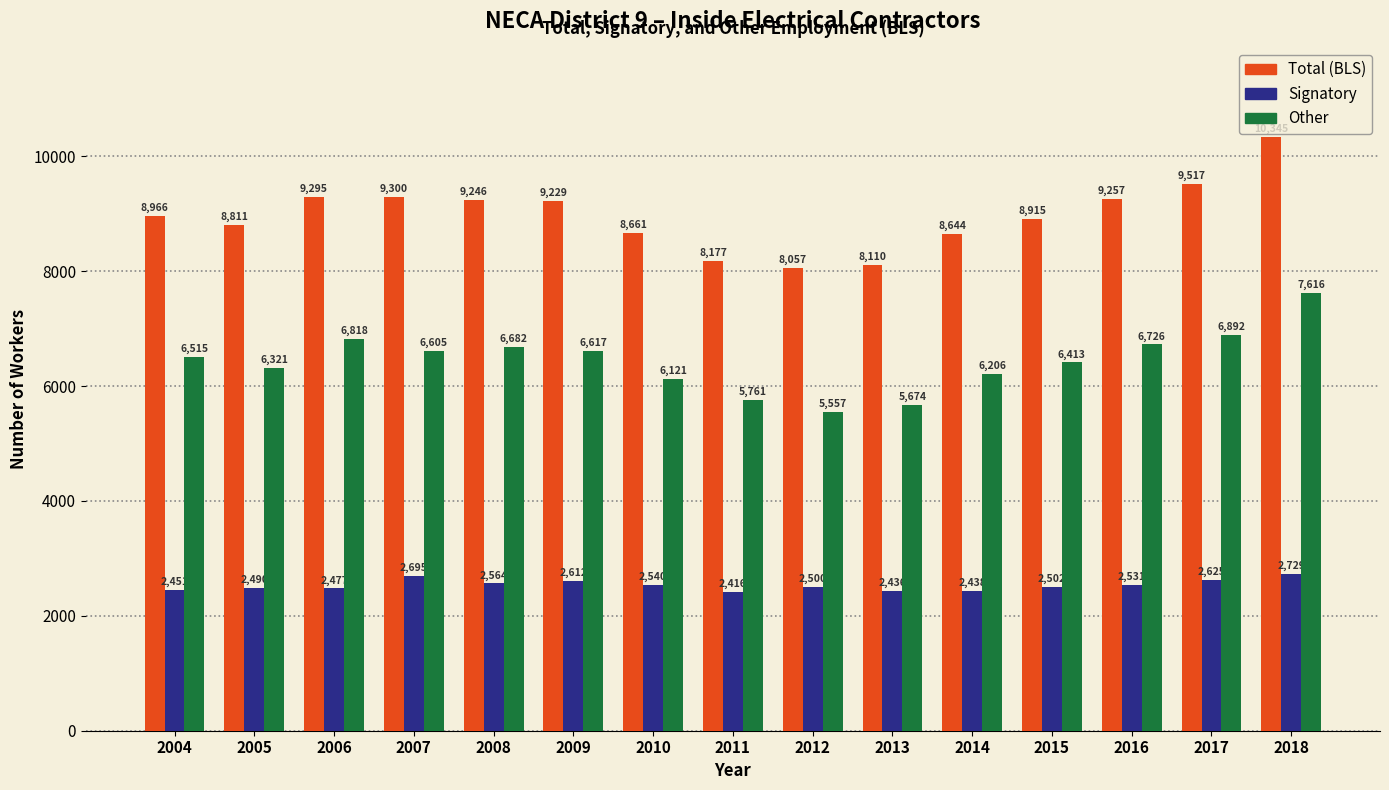

Reading left to right, extract all data points from this chart.

Total (BLS): 8966	8811	9295	9300	9246	9229	8661	8177	8057	8110	8644	8915	9257	9517	10345
Signatory: 2451	2490	2477	2695	2564	2612	2540	2416	2500	2436	2438	2502	2531	2625	2729
Other: 6515	6321	6818	6605	6682	6617	6121	5761	5557	5674	6206	6413	6726	6892	7616